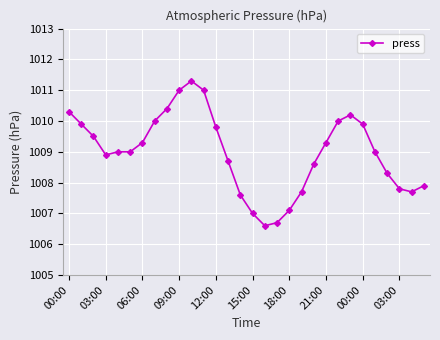

What is the value of the 22nd point from the left?

1009.3